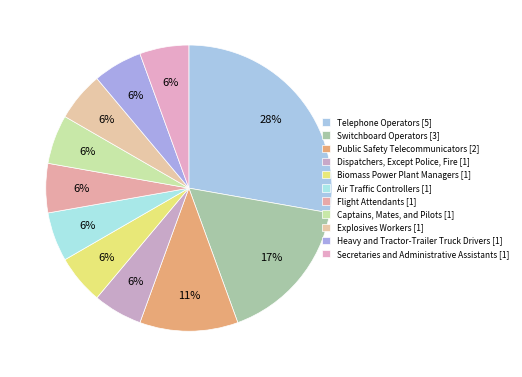

Rank the categories by value from lowest to highest.

Dispatchers, Except Police, Fire, Biomass Power Plant Managers, Air Traffic Controllers, Flight Attendants, Captains, Mates, and Pilots, Explosives Workers, Heavy and Tractor-Trailer Truck Drivers, Secretaries and Administrative Assistants, Public Safety Telecommunicators, Switchboard Operators, Telephone Operators